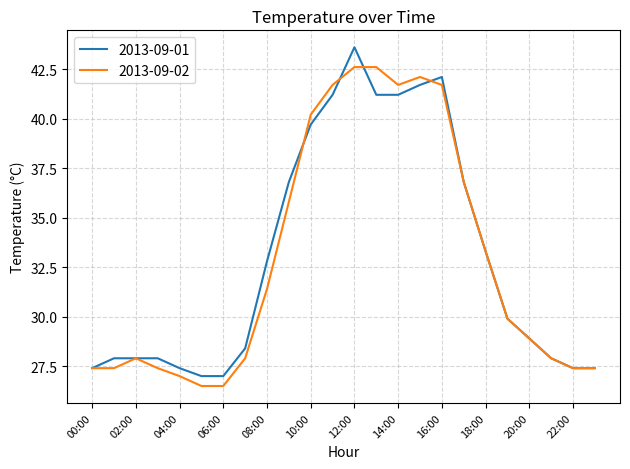

Reading left to right, extract all data points from this chart.

2013-09-01: 27.4	27.9	27.9	27.9	27.4	27.0	27.0	28.4	32.8	36.8	39.7	41.2	43.6	41.2	41.2	41.7	42.1	36.8	33.3	29.9	28.9	27.9	27.4	27.4
2013-09-02: 27.4	27.4	27.9	27.4	27.0	26.5	26.5	27.9	31.4	35.8	40.2	41.7	42.6	42.6	41.7	42.1	41.7	36.8	33.3	29.9	28.9	27.9	27.4	27.4